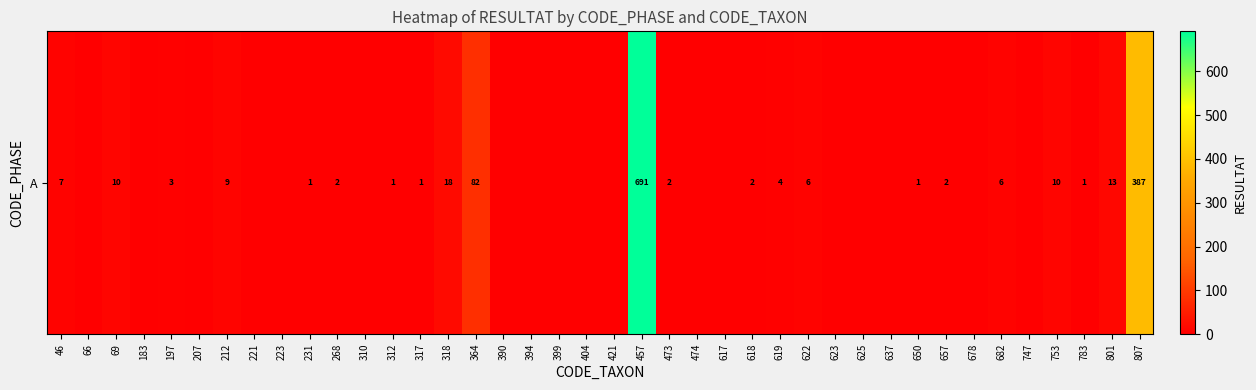

How many values are above zero?

22